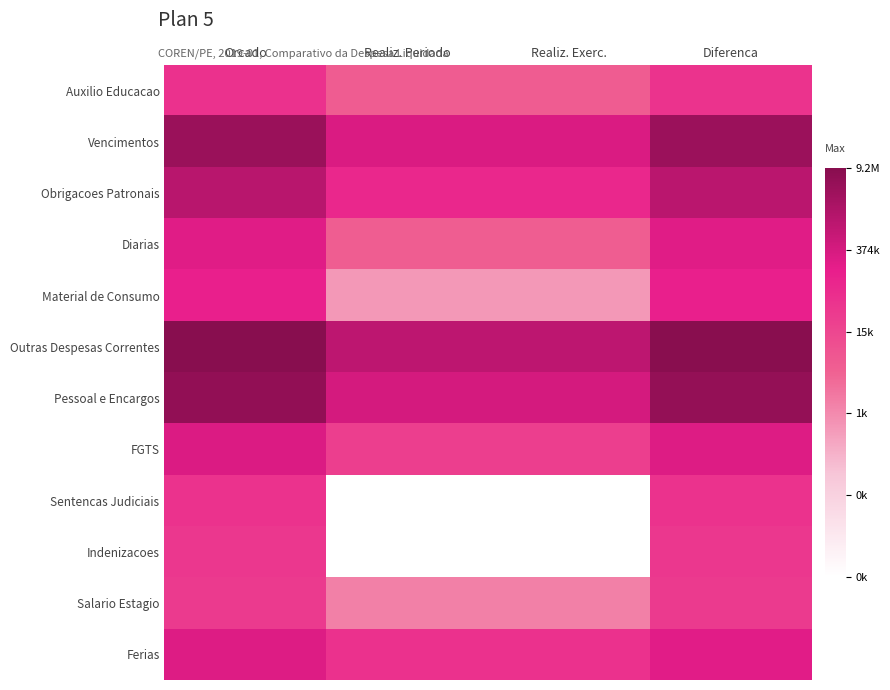

Which label corresponds to the largest value in the chart?

Orcado